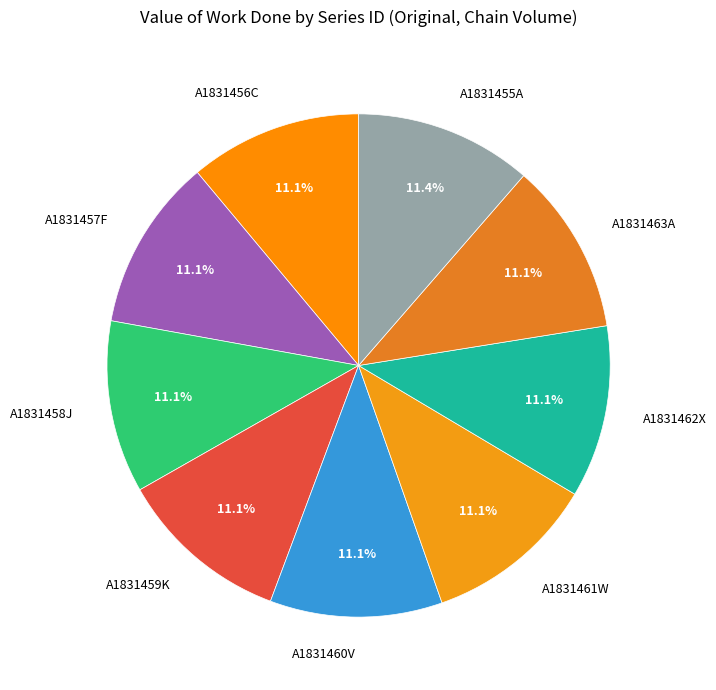

What is the ratio of the value at A1831455A to the value at A1831457F?

1.0